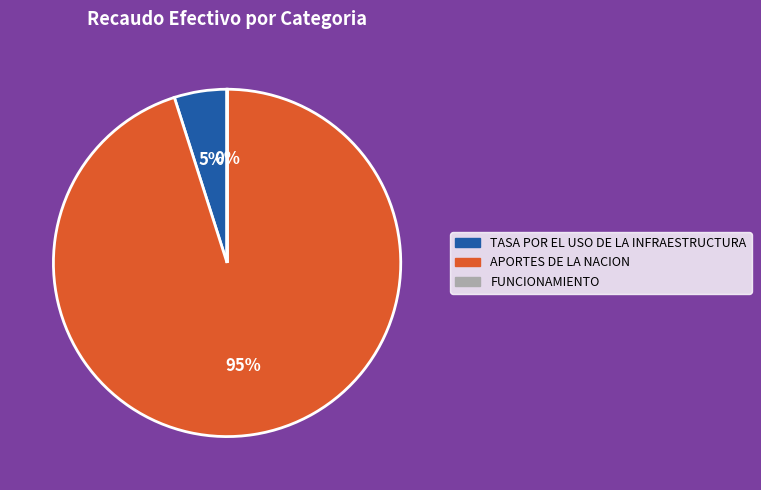

To the nearest percent, what is the combined percentage of TASA POR EL USO DE LA INFRAESTRUCTURA and APORTES DE LA NACION?

100%